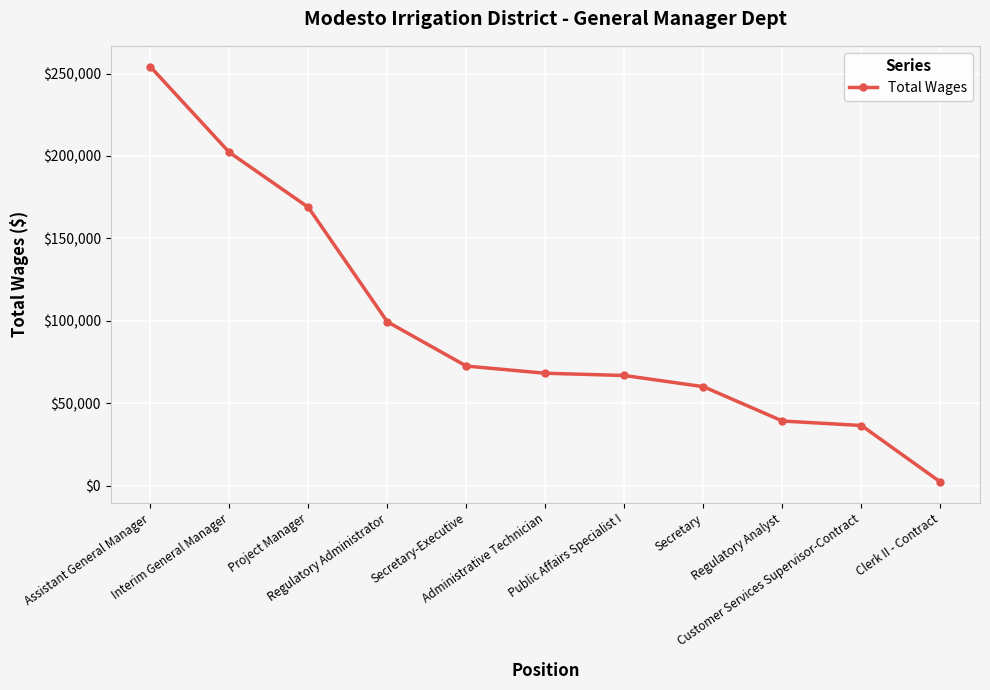

Which label corresponds to the largest value in the chart?

Assistant General Manager